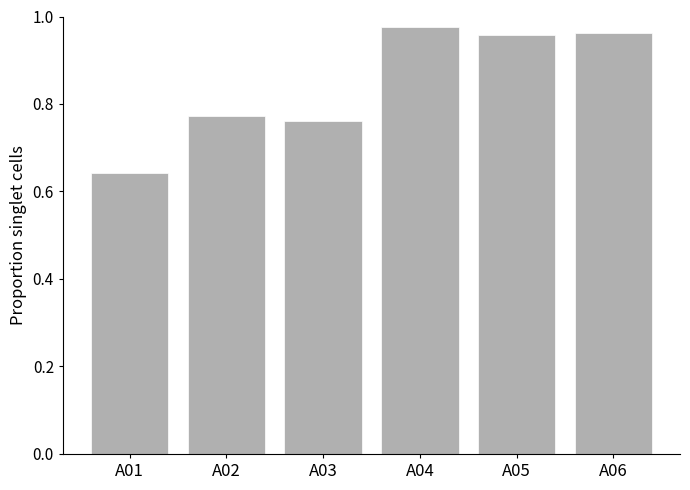

How many bars are there in total?

6